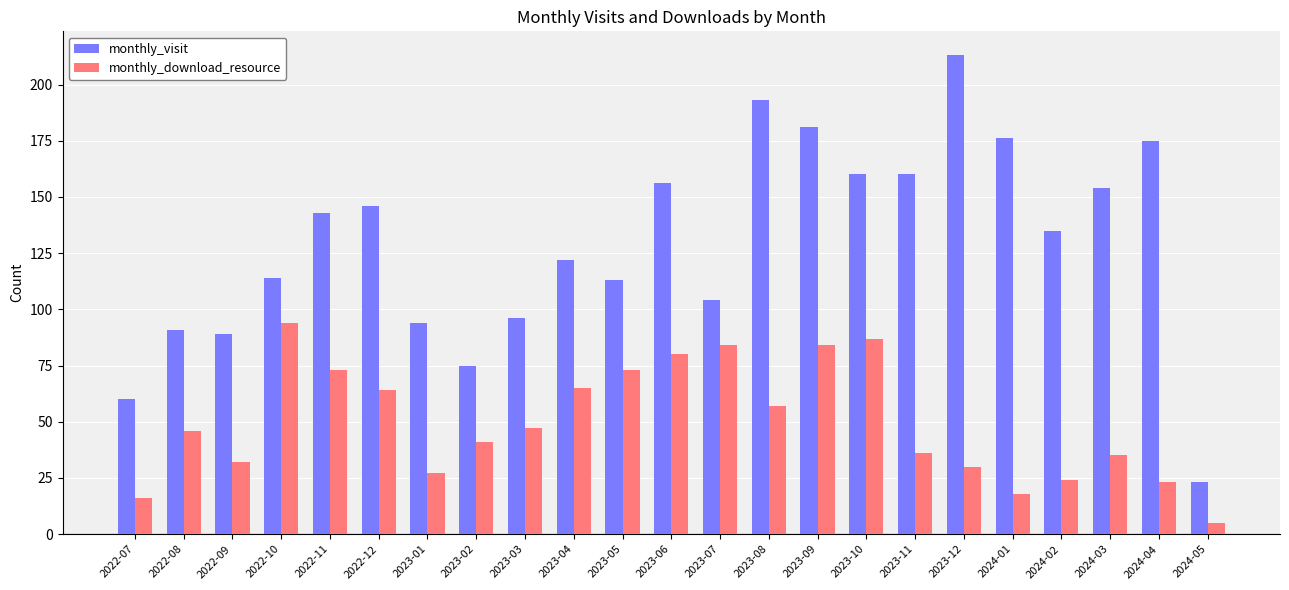

List the series in order of their overall mean, highest first.

monthly_visit, monthly_download_resource